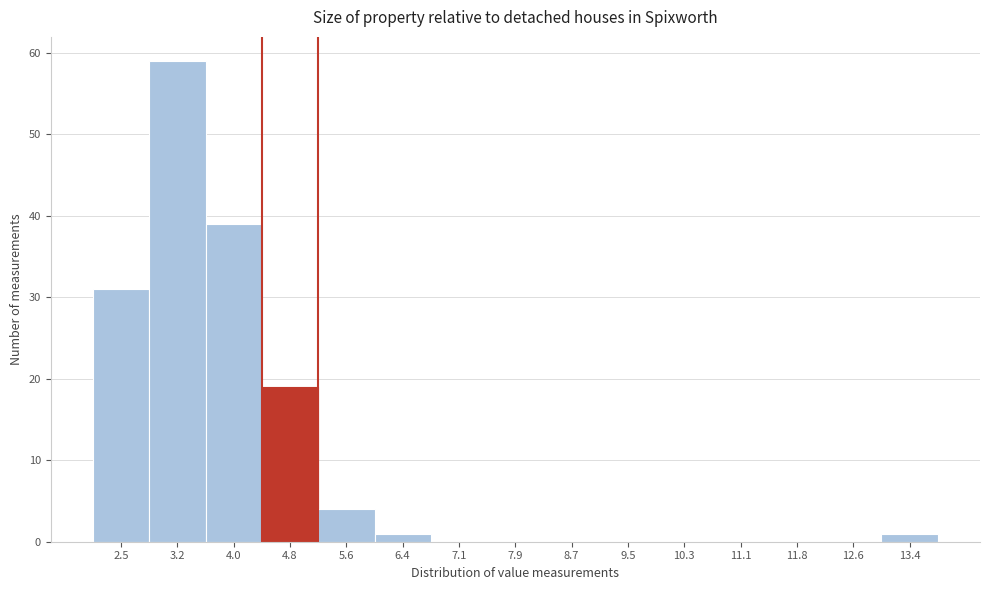

Reading left to right, list all the values displayed in this chart.

2.5=31	3.2=59	4.0=39	4.8=19	5.6=4	6.4=1	7.1=0	7.9=0	8.7=0	9.5=0	10.3=0	11.1=0	11.8=0	12.6=0	13.4=1